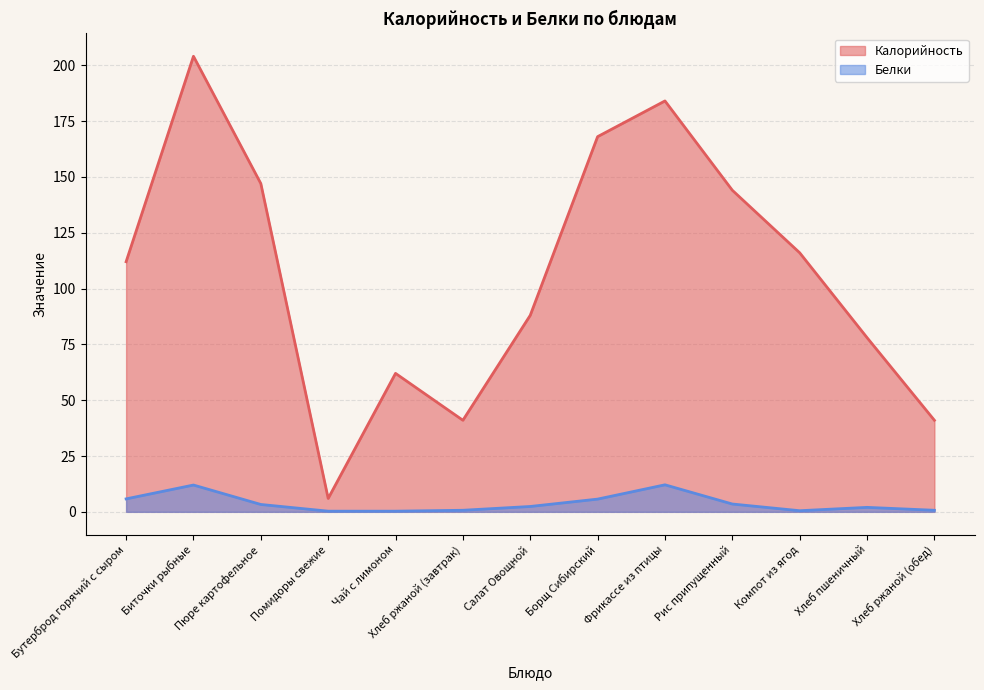

Reading right to left, transcribe all the data shown in this chart.

Калорийность: 41.0	78.0	116.0	144.0	184.0	168.0	88.0	41.0	62.0	6.0	147.0	204.0	112.0
Белки: 0.7	2.0	0.5	3.5	12.1	5.7	2.4	0.7	0.3	0.3	3.3	12.0	5.8